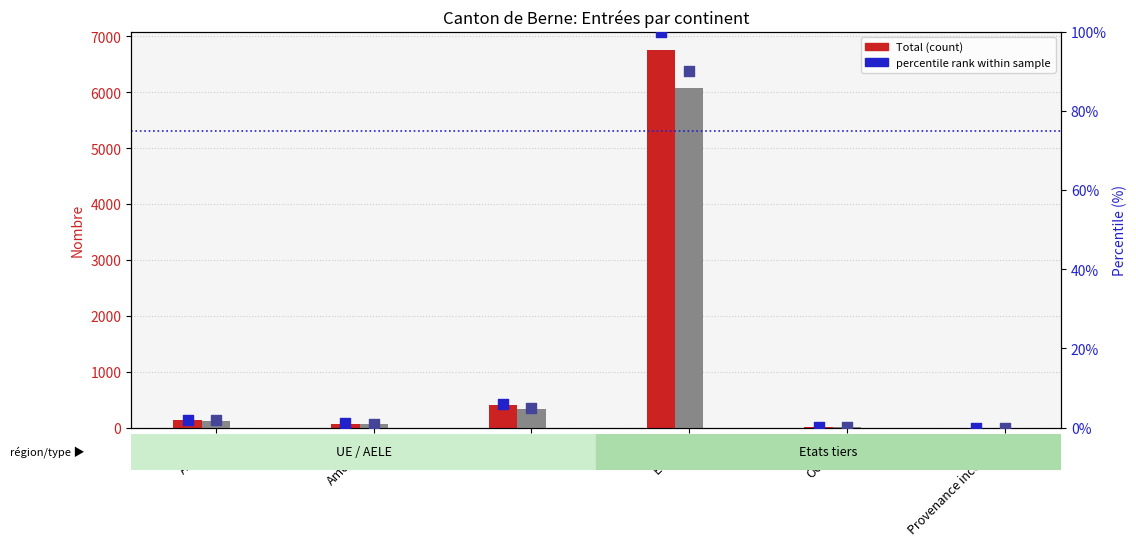

Which series contains the highest Y value?

Total